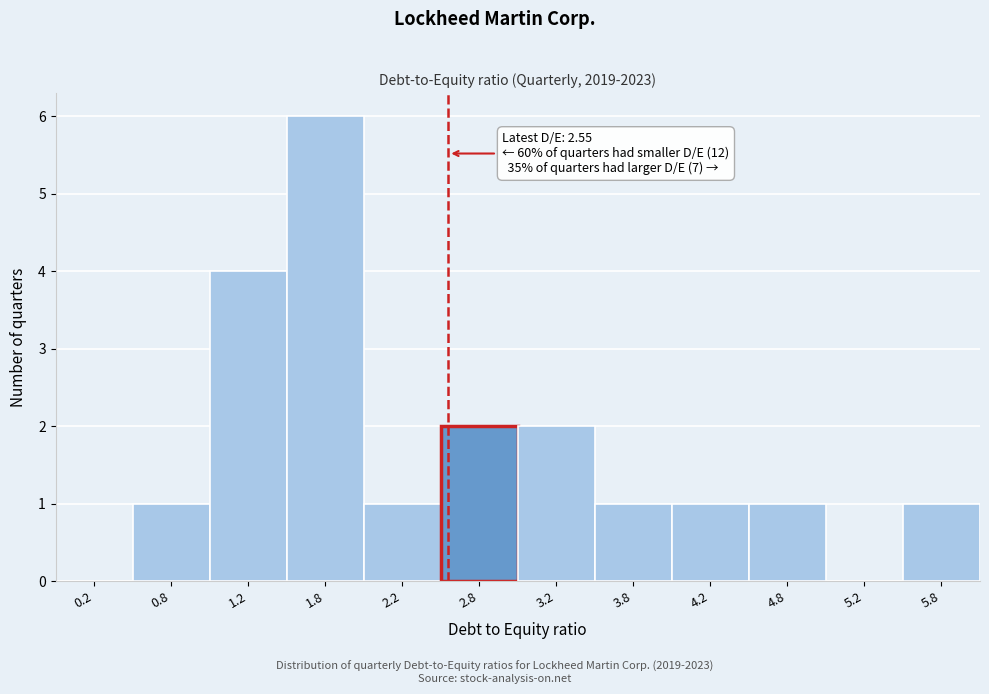

Which range on the x-axis has the tallest bar?

1.5 to 2.0